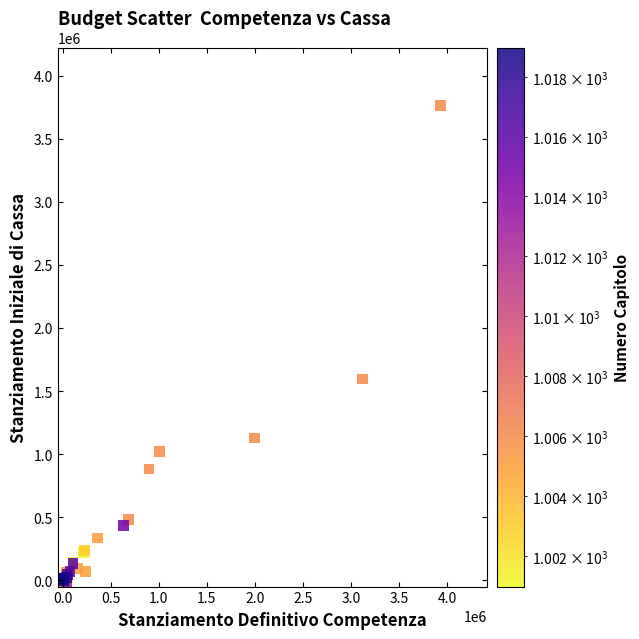

What Y value in the scatter plot is closest to 1866460?

1595717.1